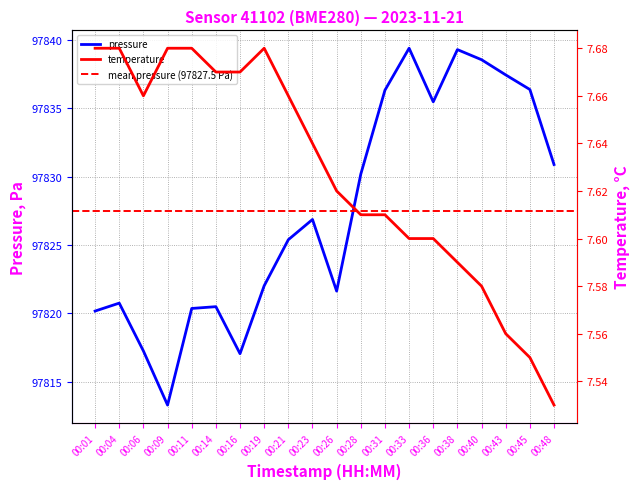

True or false: temperature and pressure cross at least once.

False